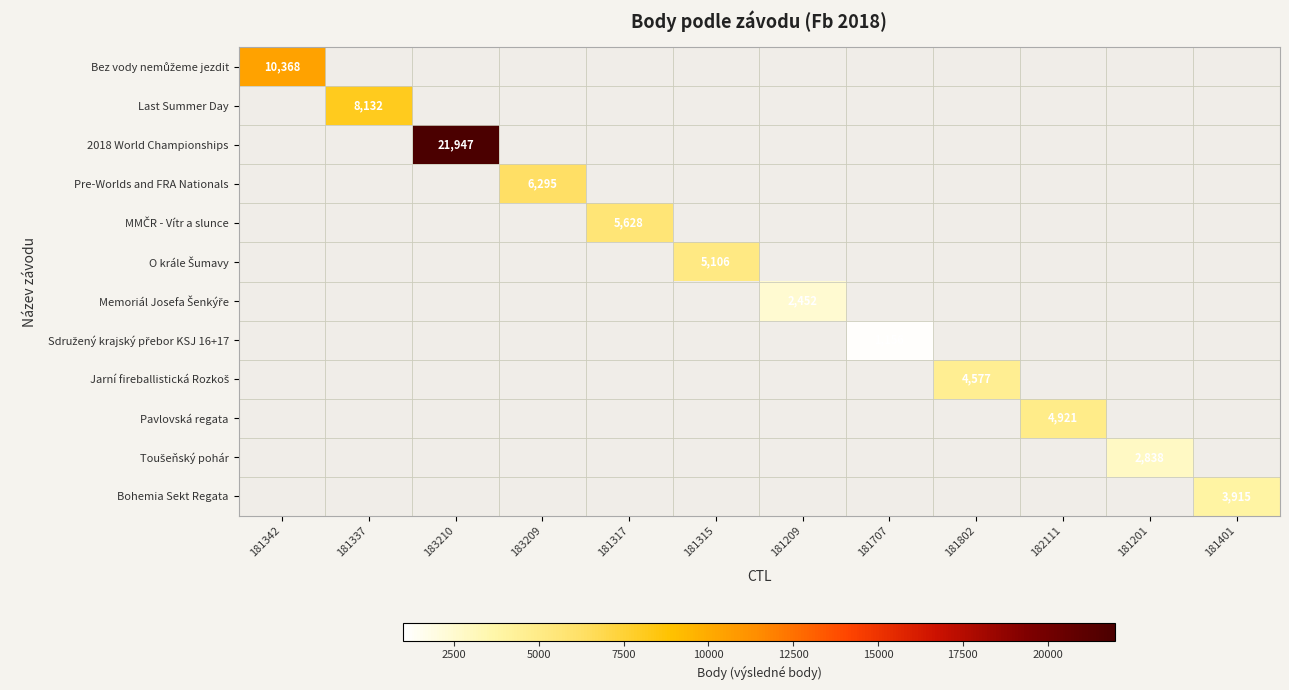

How many positive values does the Sdružený krajský přebor KSJ 16+17 series have?

1